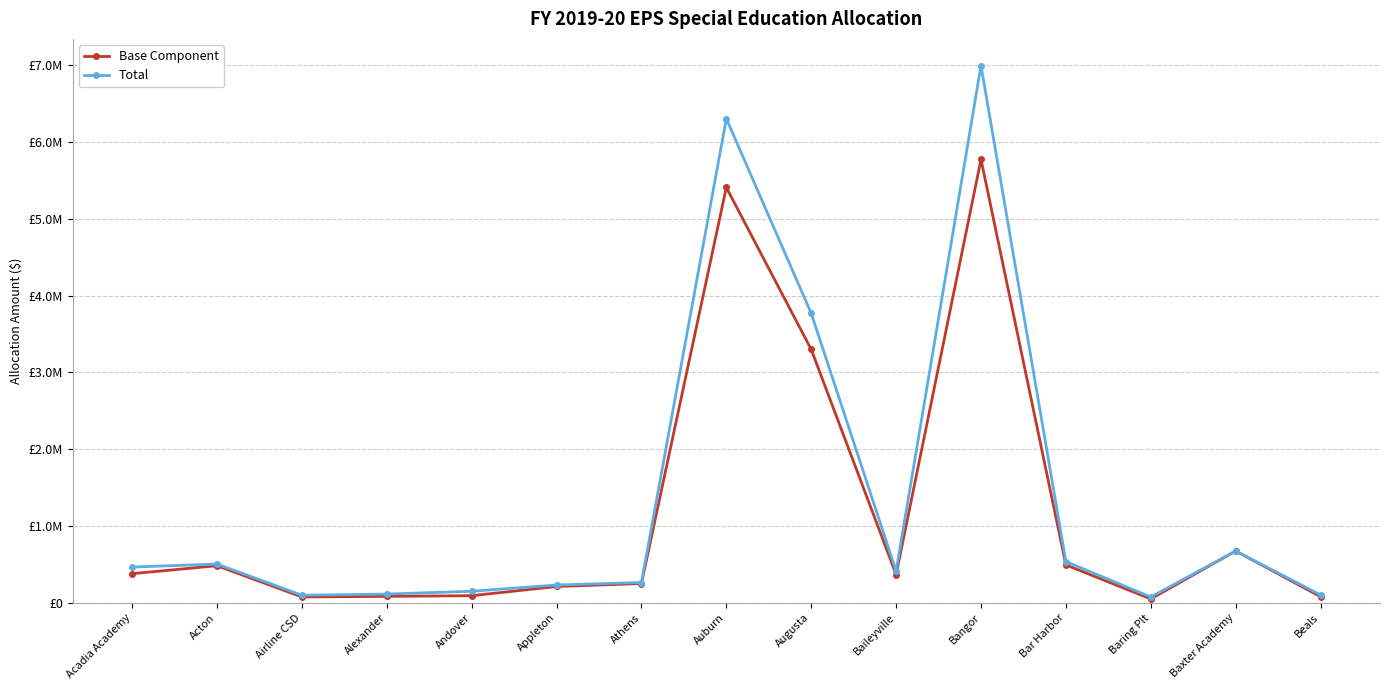

Is it true that Total equals 163116.2 at Beals?

False